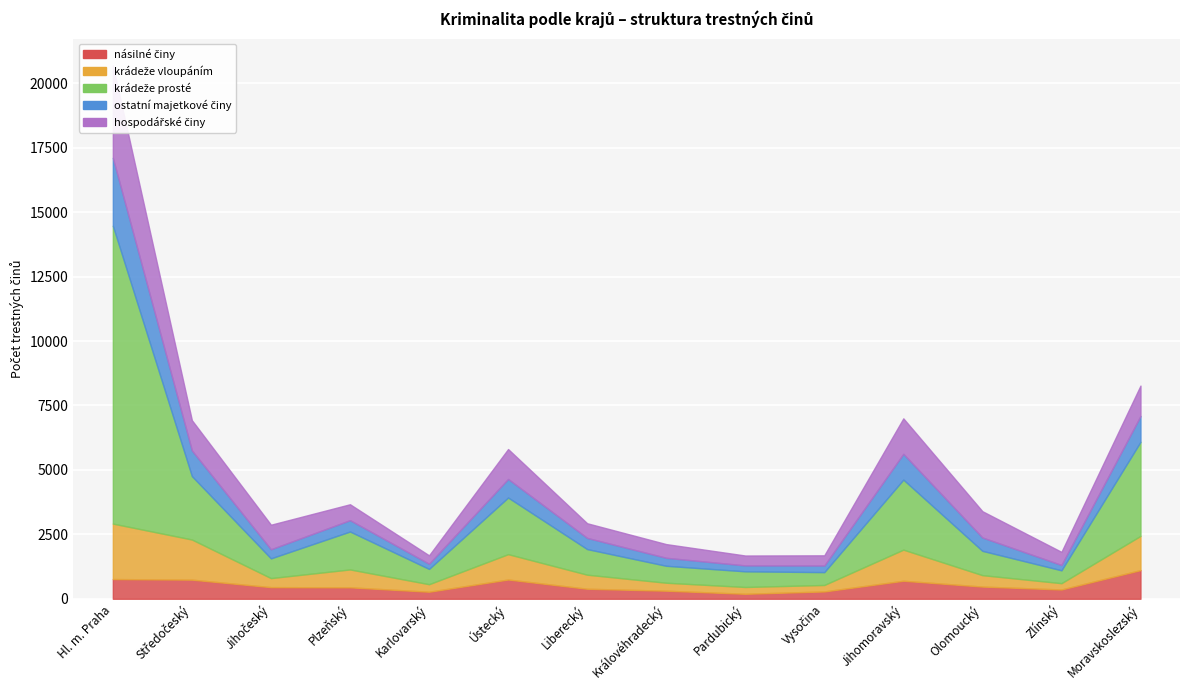

Count the number of data series in this chart.

5